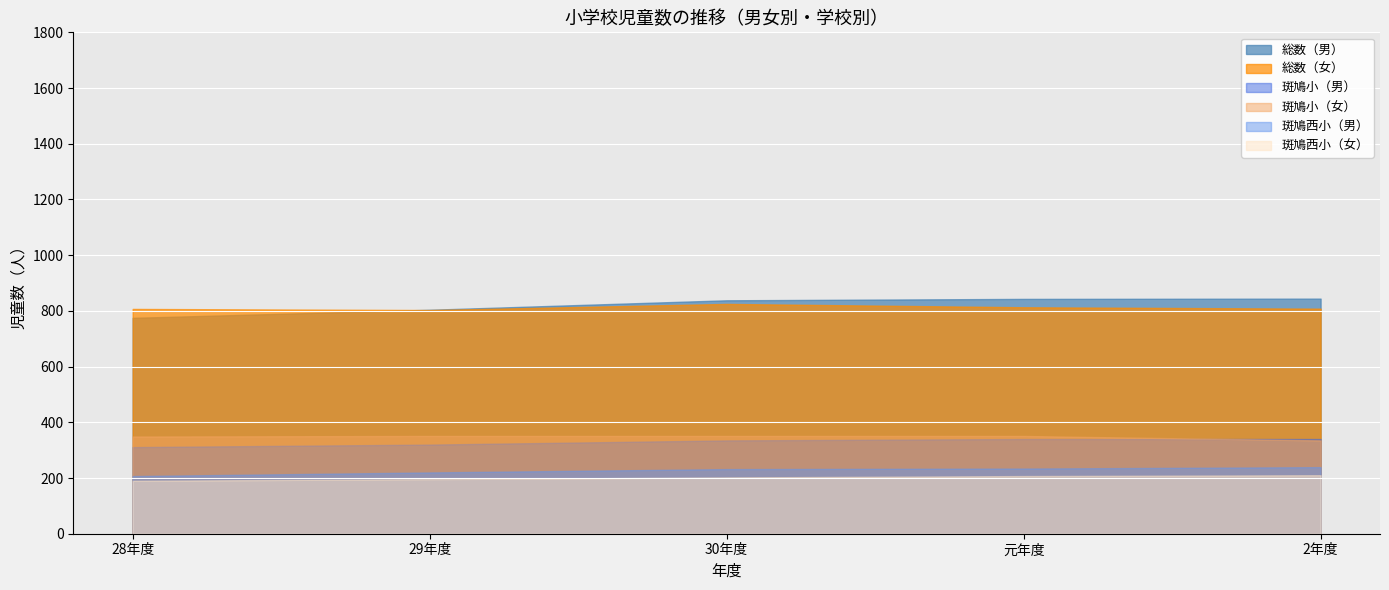

How many intersections are there between 総数（女） and 総数（男）?

1